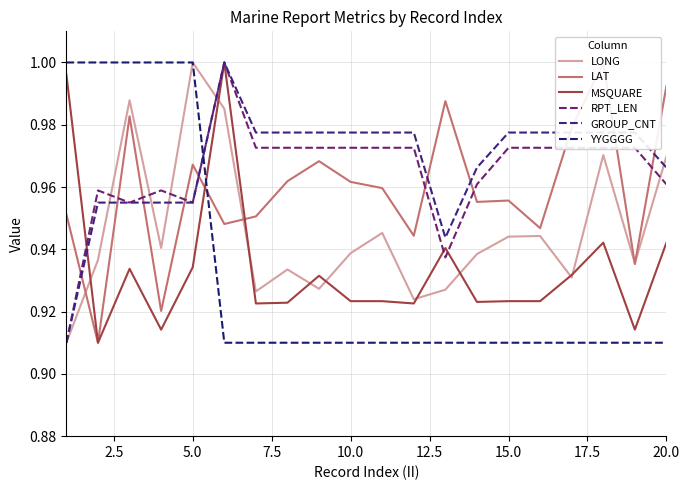

Does the chart display data point markers on the line(s)?

No